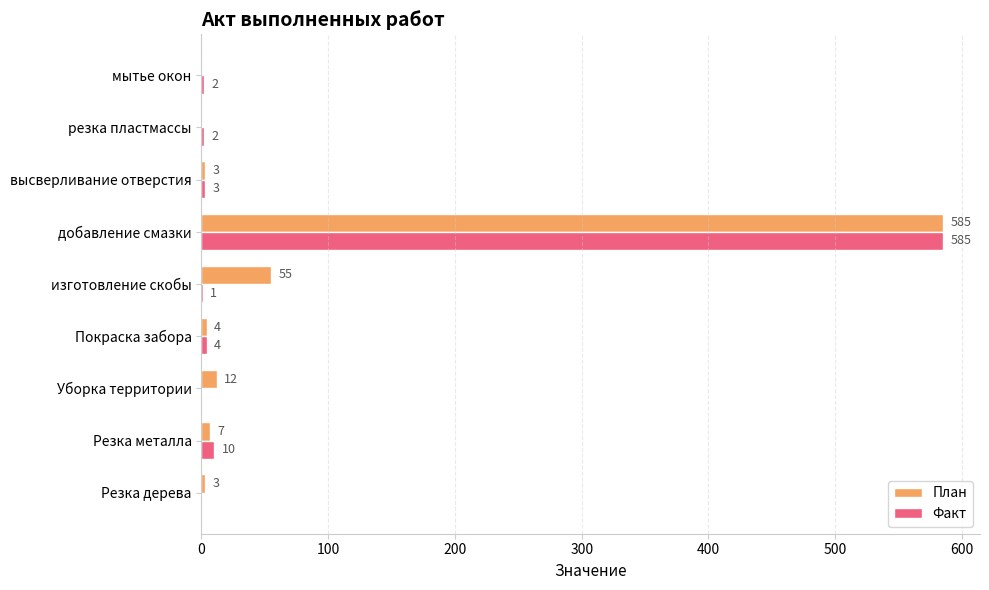

True or false: План has a value of 7 at Резка металла.

True